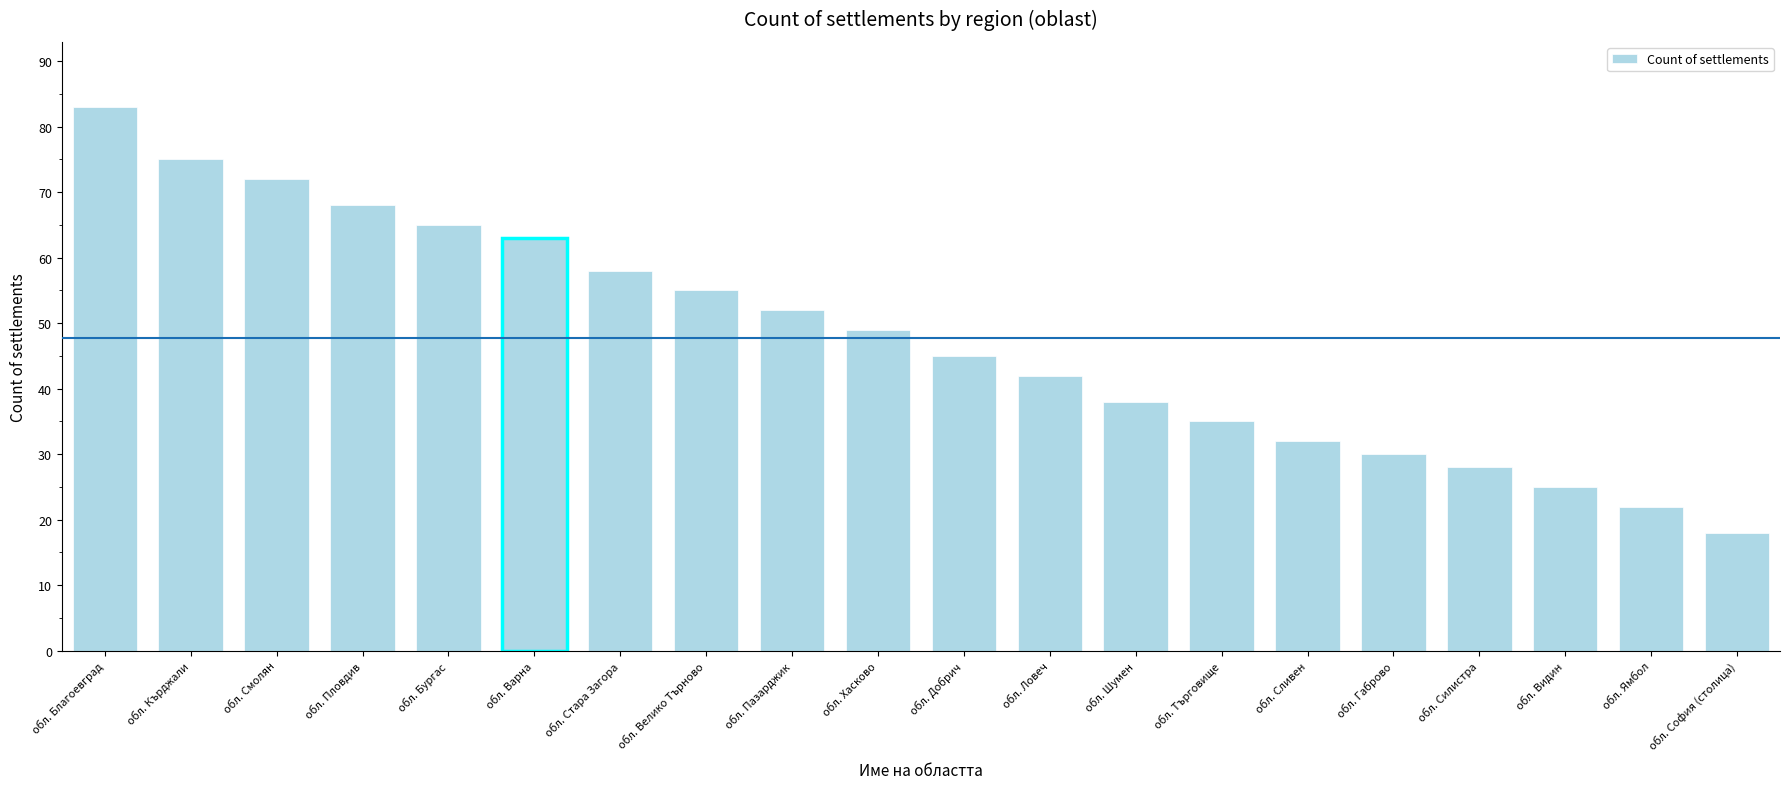

What is the sum of all values?

955